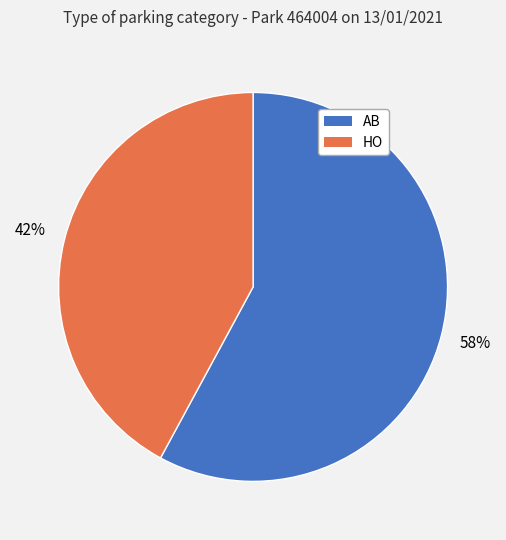

The AB slice represents 58% of the pie. True or false?

True